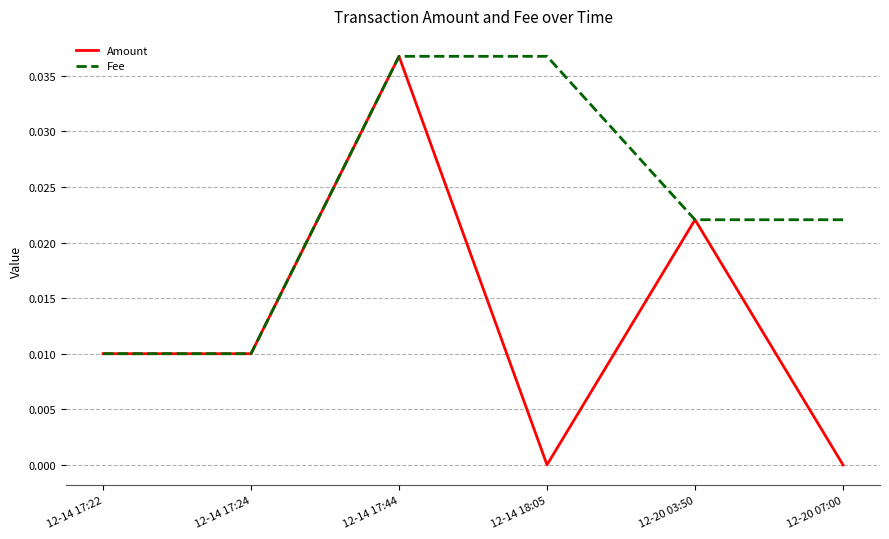

What position from the right is 12-14 17:22?

6